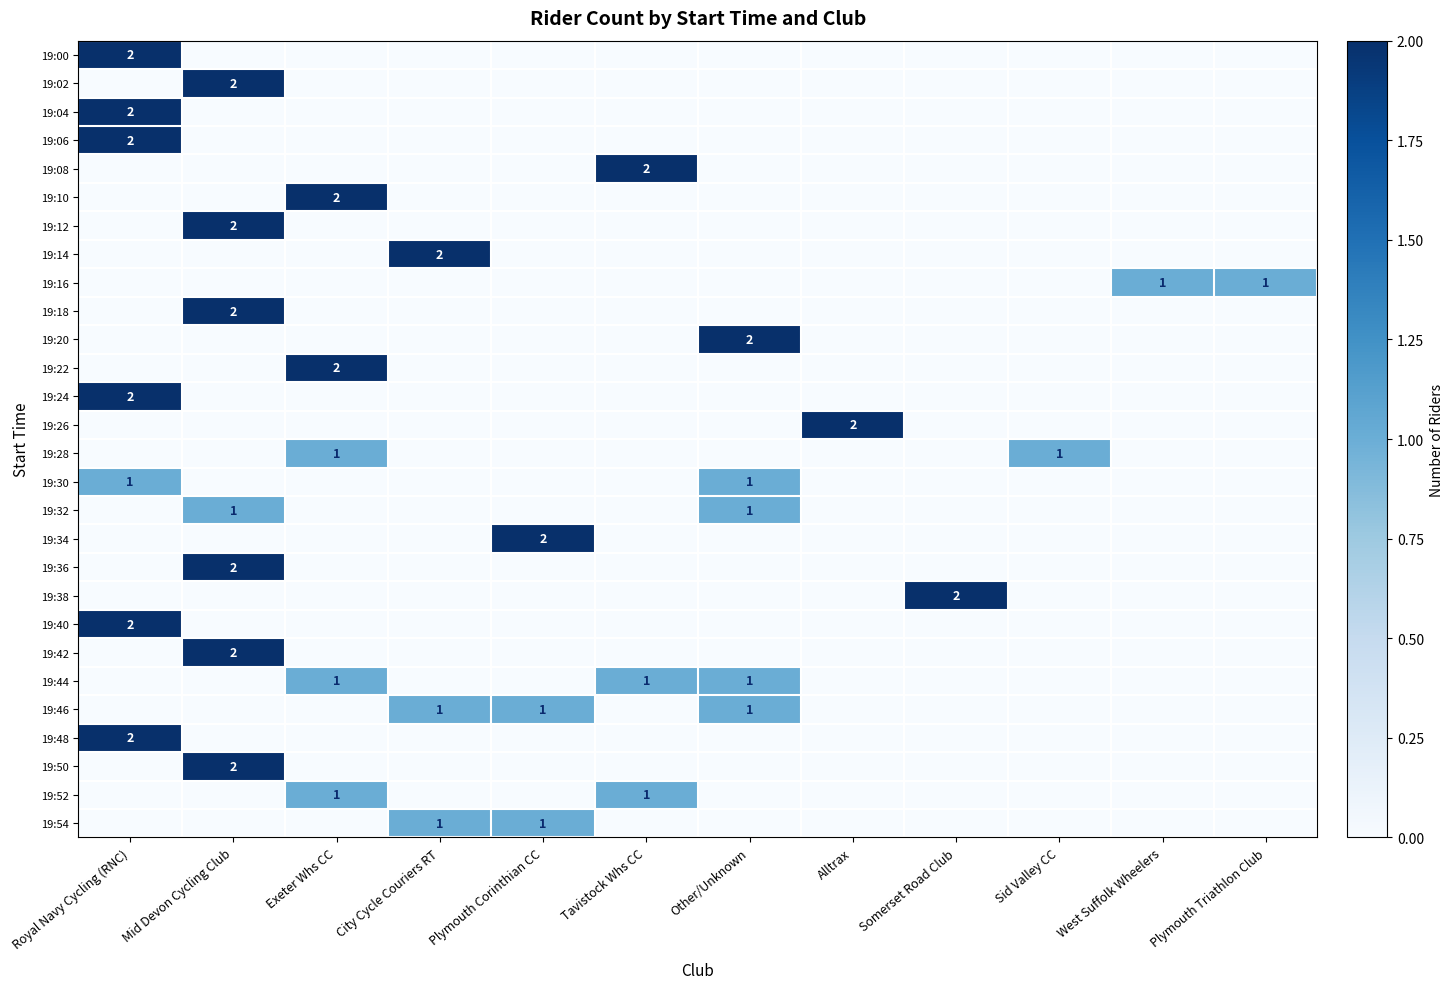

What is the difference between the highest and lowest values at Plymouth Corinthian CC?

2